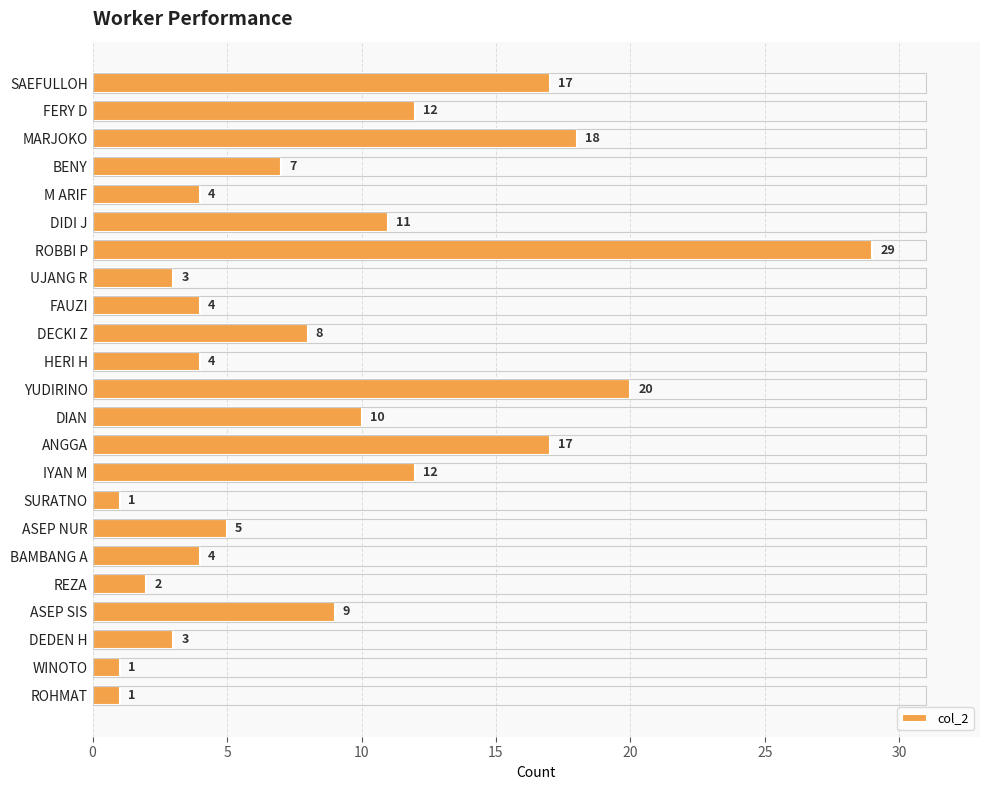

What is the sum of all values?

202